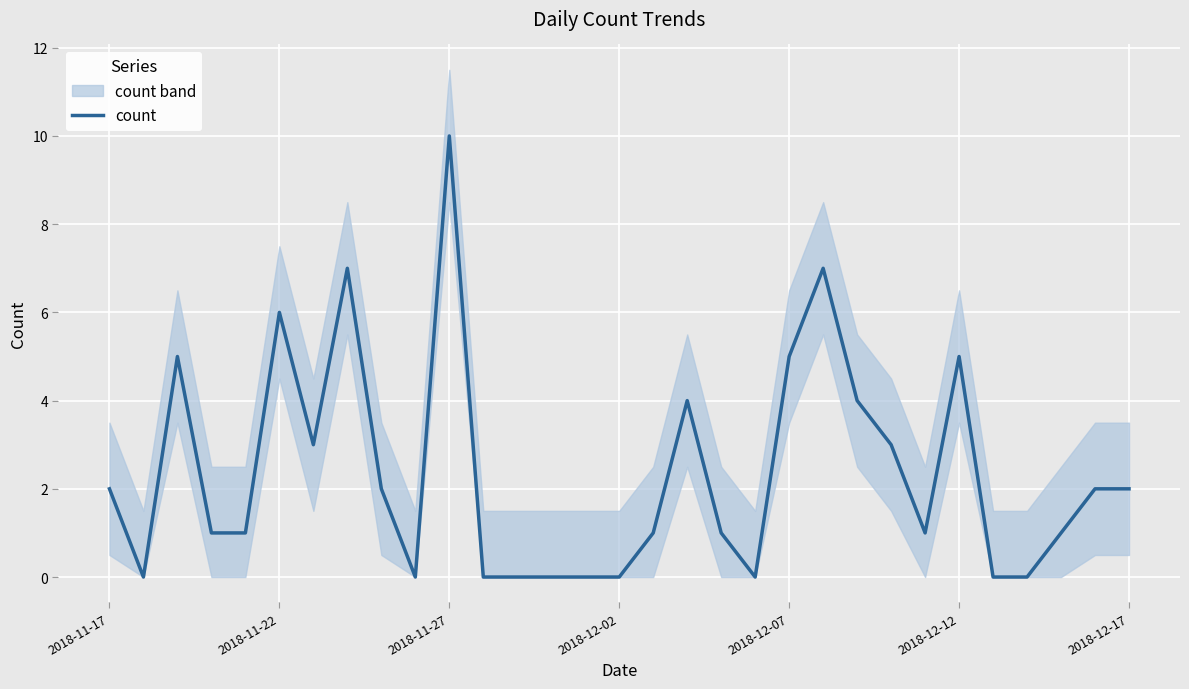

The count series shows 7 at 2018-12-07. True or false?

False